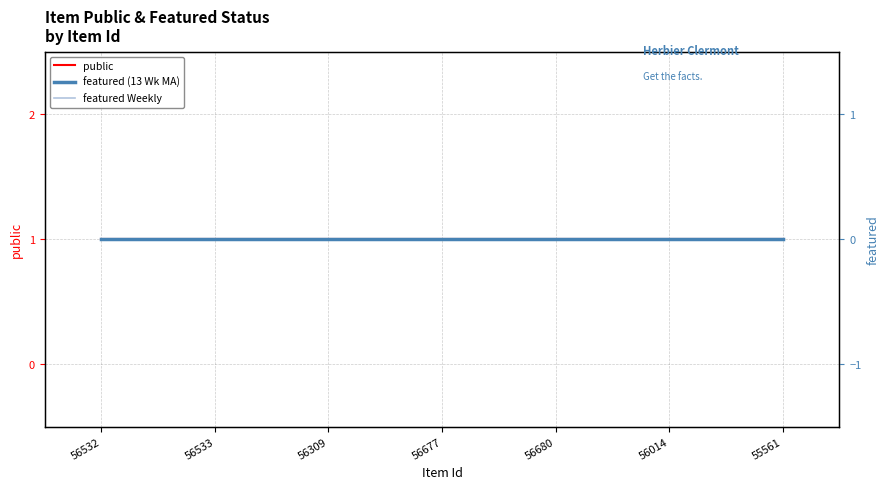

Between 56309 and 56677, which series saw the biggest shift?

public